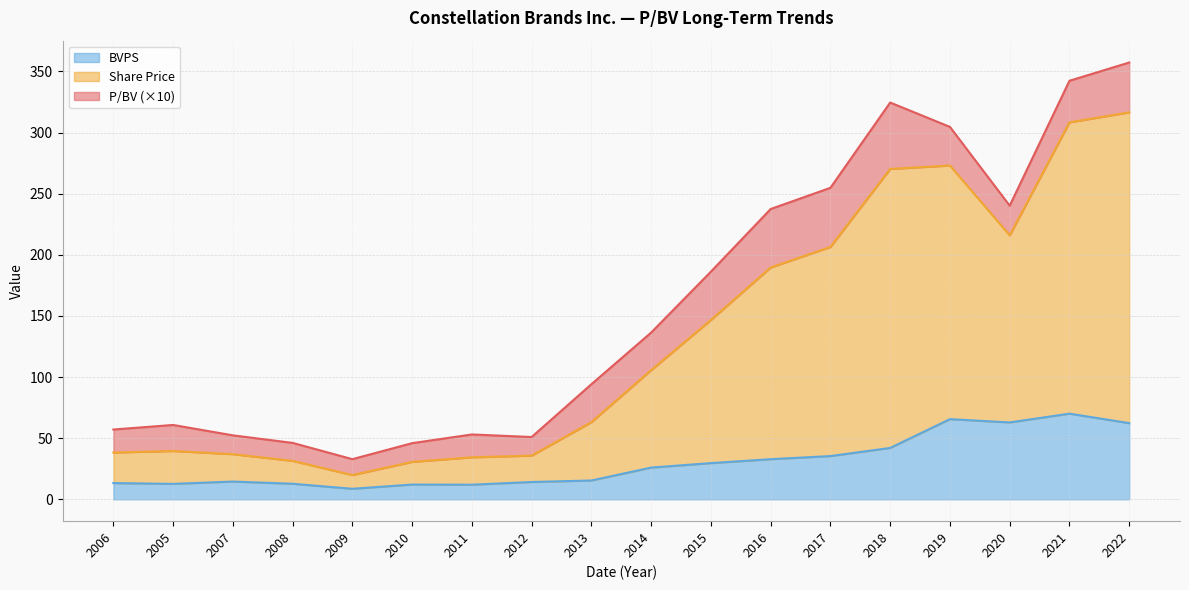

At which category is the sum across all series the highest?

2022